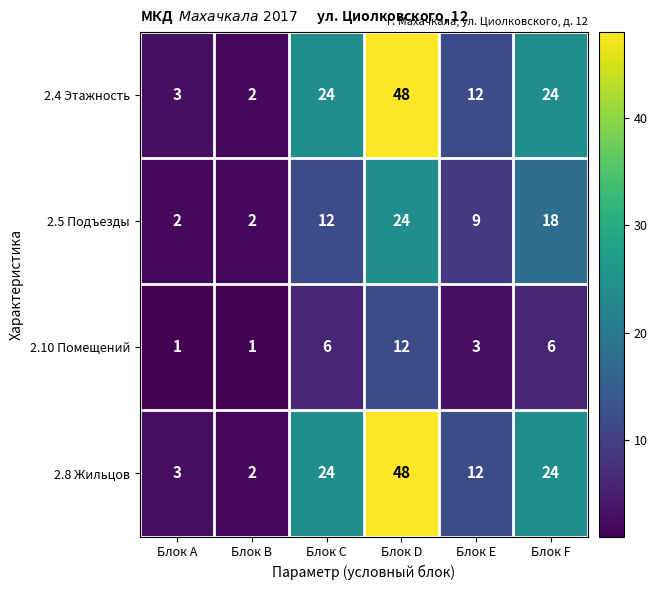

Is the value of 2.8 Жильцов at Блок D greater than the value of 2.4 Этажность at Блок F?

Yes